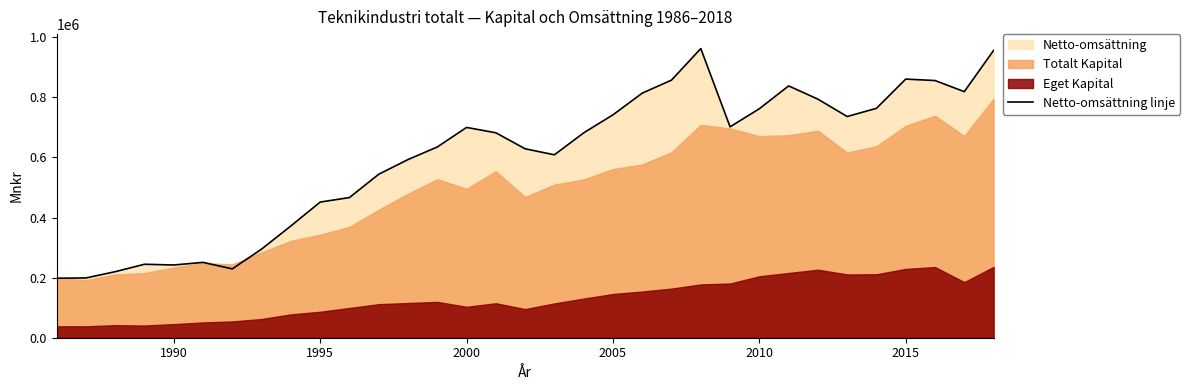

What is the greatest value displayed?

962444.6